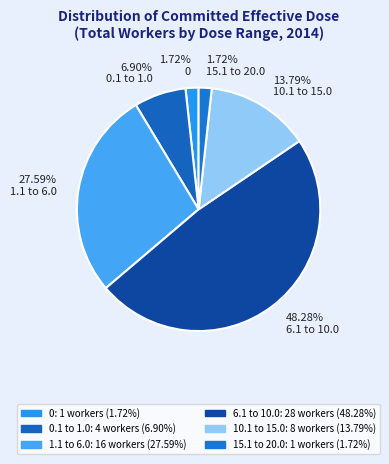

Count the number of slices in the pie.

6